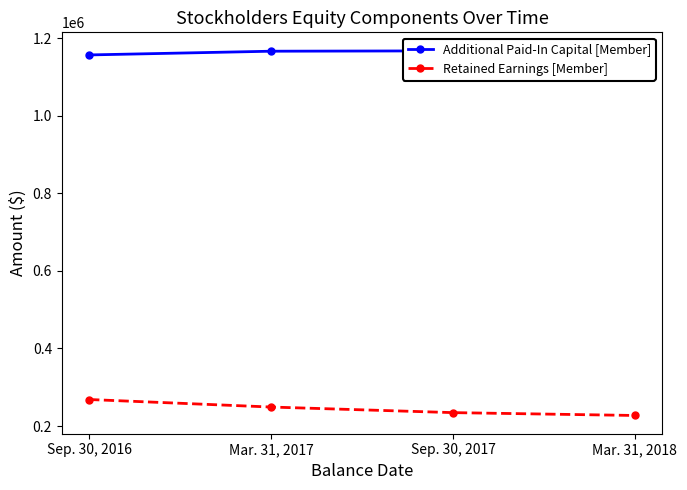

List the series in order of their overall mean, highest first.

Additional Paid-In Capital [Member], Retained Earnings [Member]